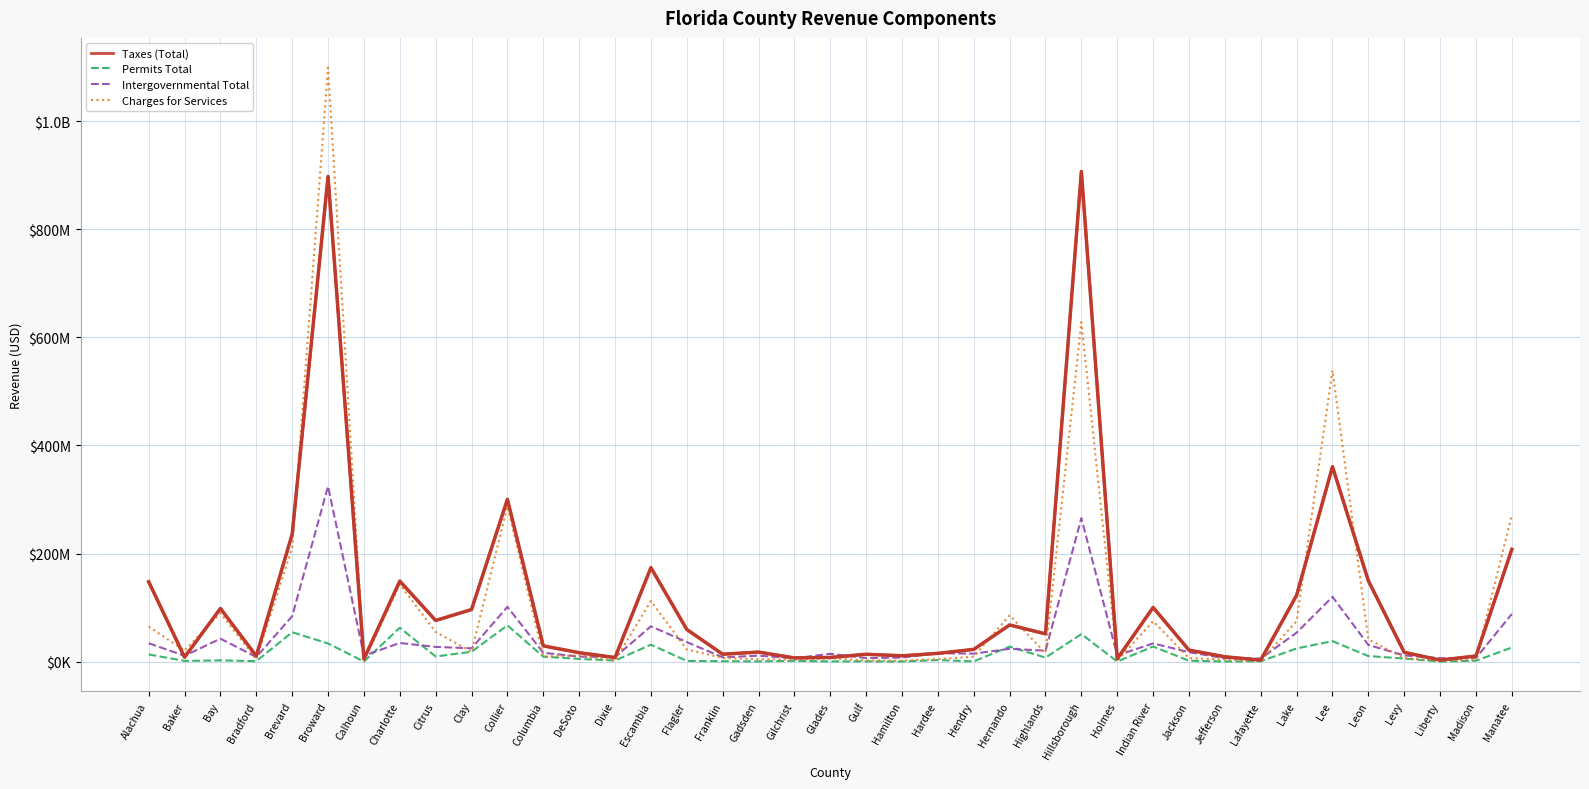

The Taxes (Total) series shows 76042981 at Citrus. True or false?

True